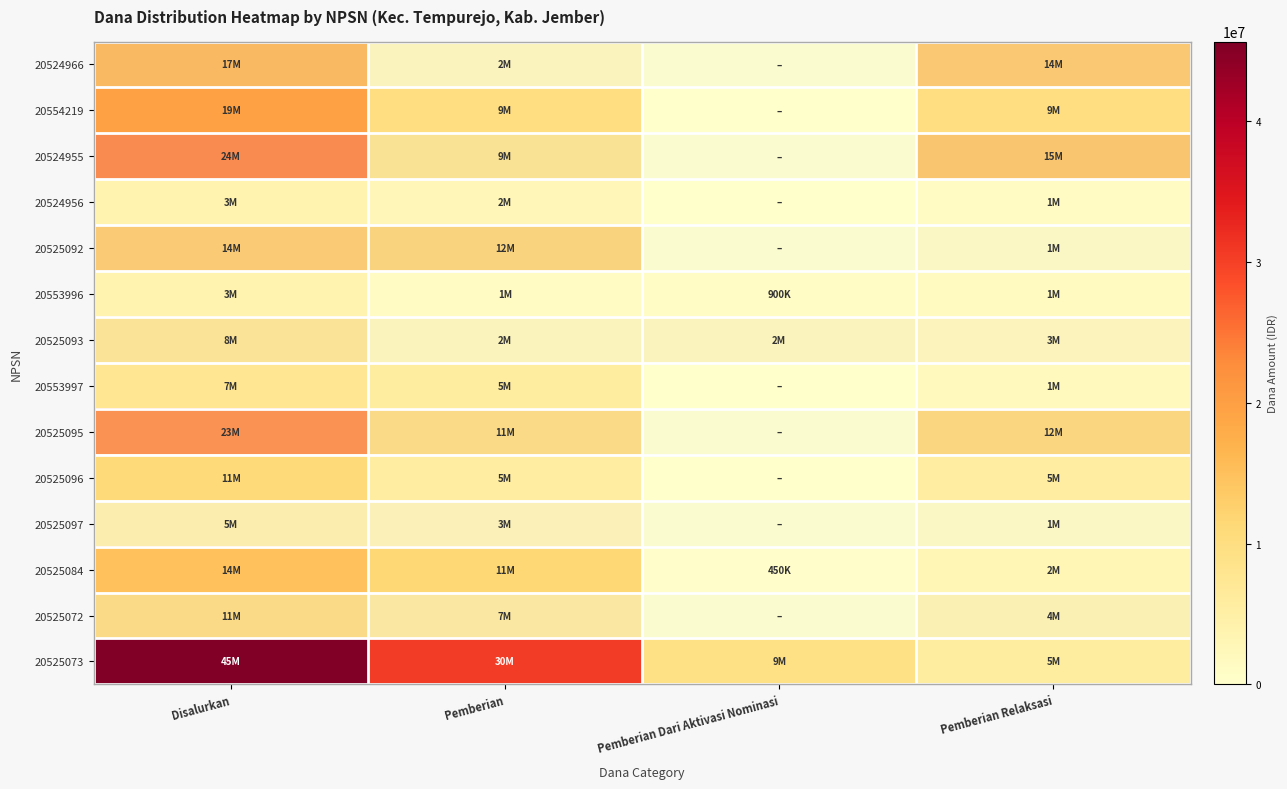

How many series are shown in this chart?

14